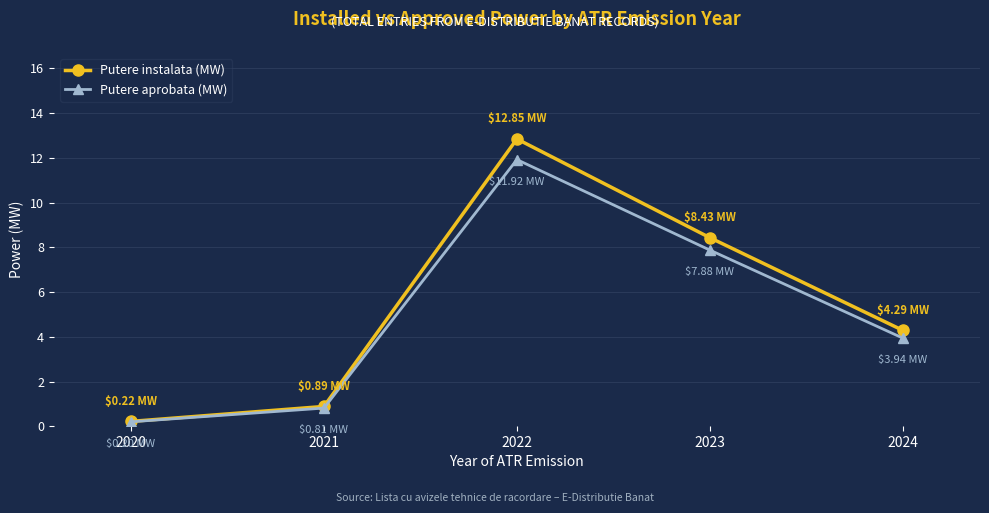

What is the difference between the Putere instalata (MW) values at 2020 and 2024?

4.1